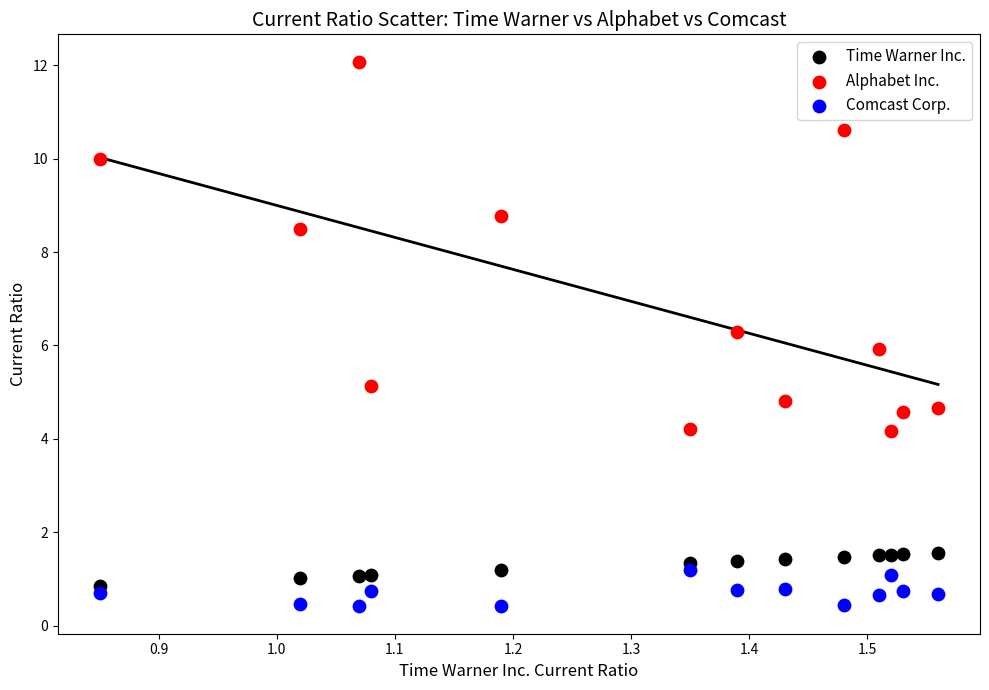

What are all the series names shown in the legend?

Time Warner Inc., Alphabet Inc., Comcast Corp.